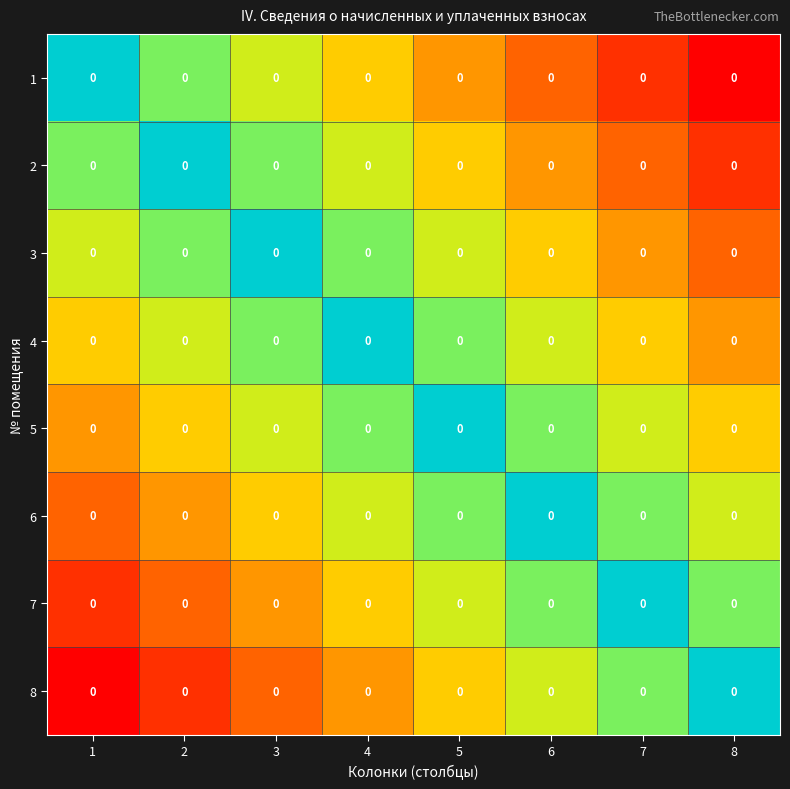

Reading right to left, extract all data points from this chart.

1: 8=0	7=0	6=0	5=0	4=0	3=0	2=0	1=0
2: 8=0	7=0	6=0	5=0	4=0	3=0	2=0	1=0
3: 8=0	7=0	6=0	5=0	4=0	3=0	2=0	1=0
4: 8=0	7=0	6=0	5=0	4=0	3=0	2=0	1=0
5: 8=0	7=0	6=0	5=0	4=0	3=0	2=0	1=0
6: 8=0	7=0	6=0	5=0	4=0	3=0	2=0	1=0
7: 8=0	7=0	6=0	5=0	4=0	3=0	2=0	1=0
8: 8=0	7=0	6=0	5=0	4=0	3=0	2=0	1=0